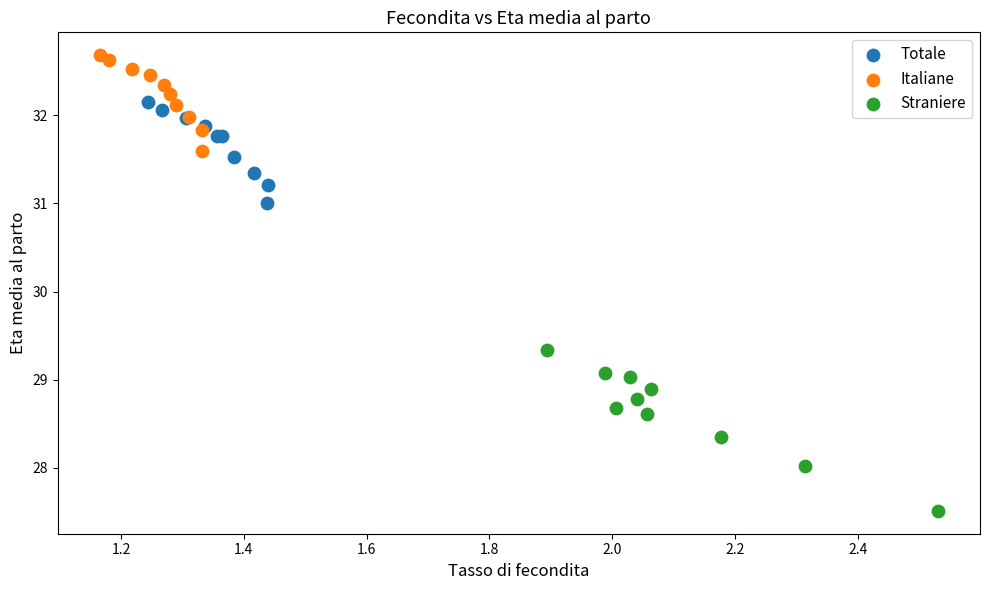

Which series has the largest Y range (max minus min)?

Straniere